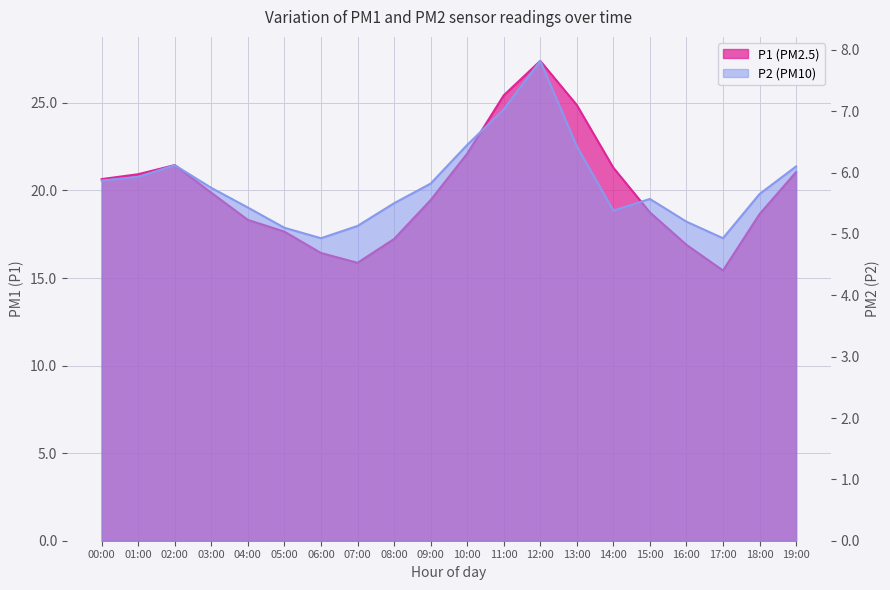

What are all the series names shown in the legend?

P1, P2